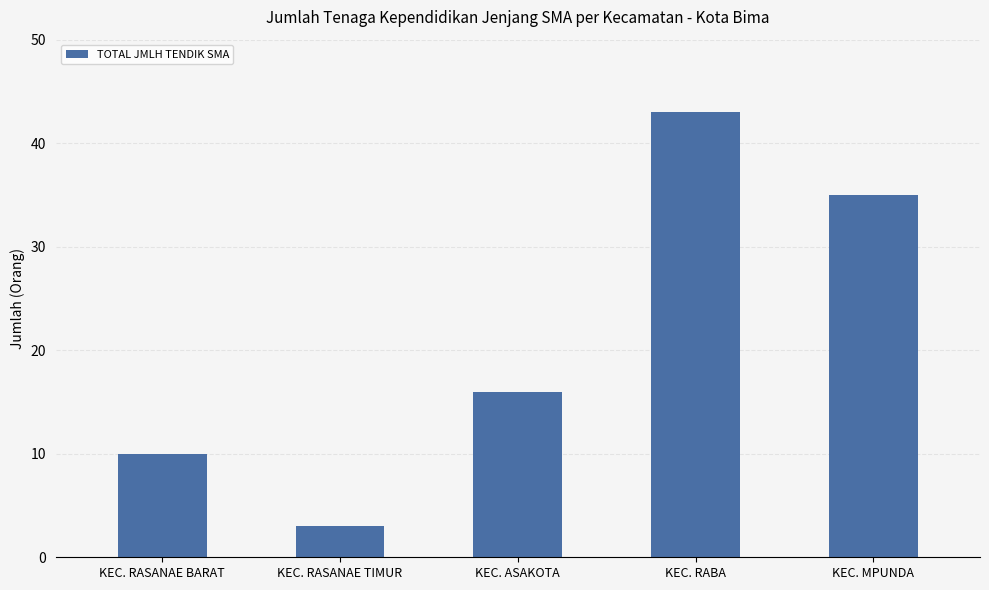

Approximately how many times larger is the value at KEC. RASANAE BARAT compared to KEC. ASAKOTA?

0.6